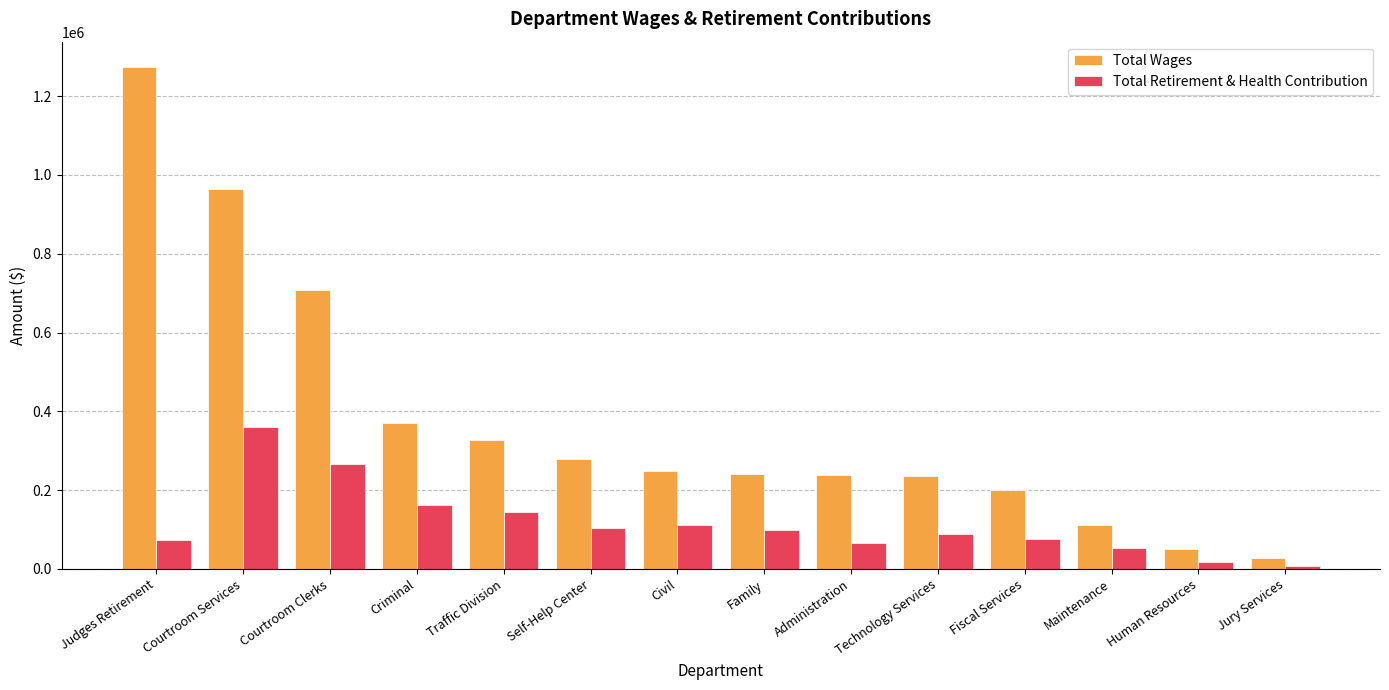

Which series has the largest total across all categories?

Total Wages